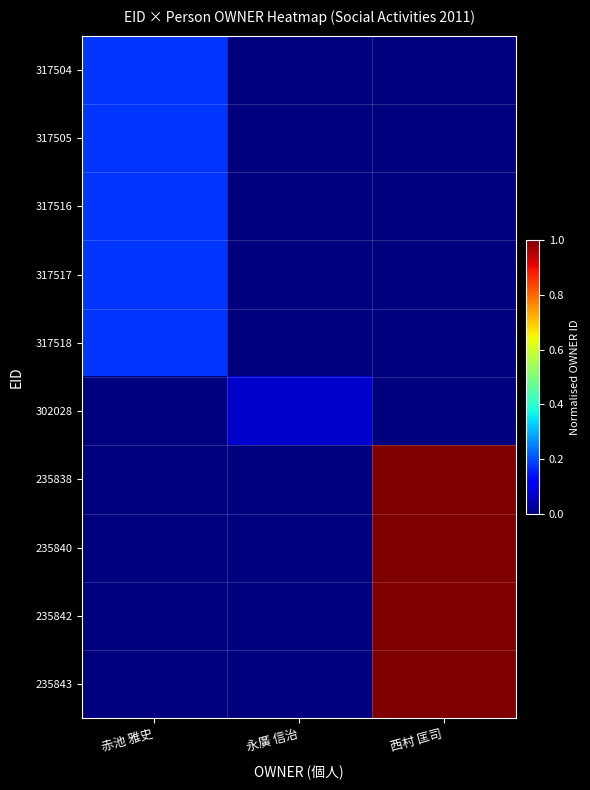

Rank the series by their maximum value, from lowest to highest.

302028, 317504, 317505, 317516, 317517, 317518, 235838, 235840, 235842, 235843